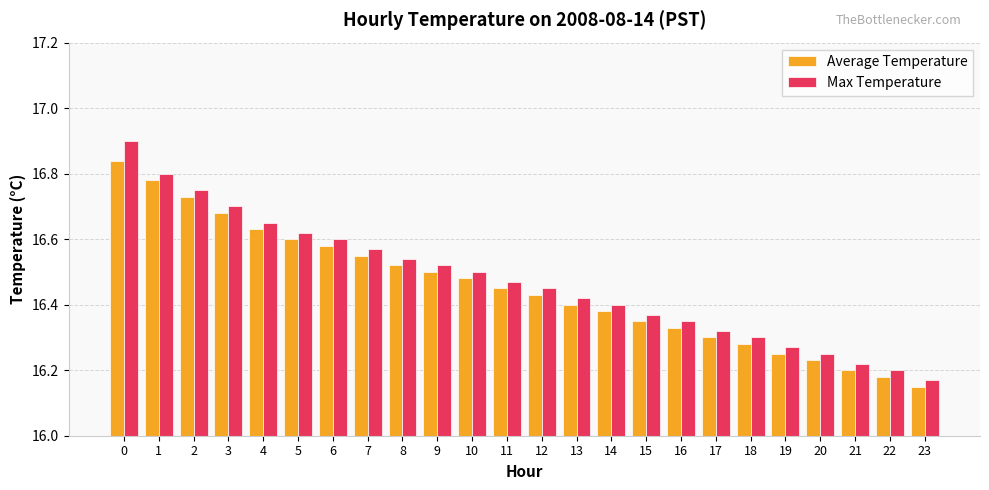

What is the difference between the Average Temperature values at 5 and 14?

0.2